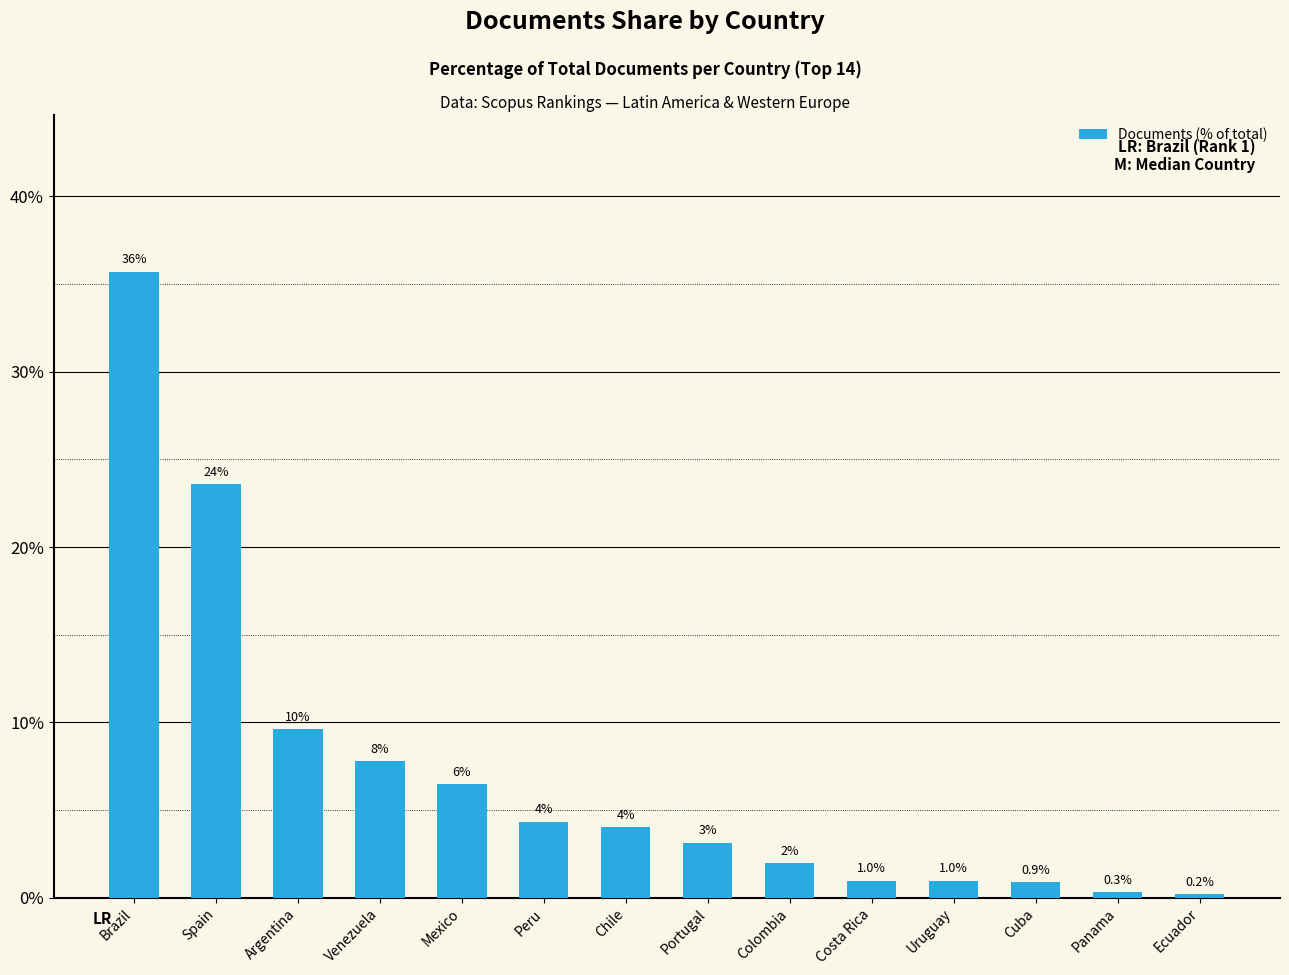

What position from the right is Uruguay?

4